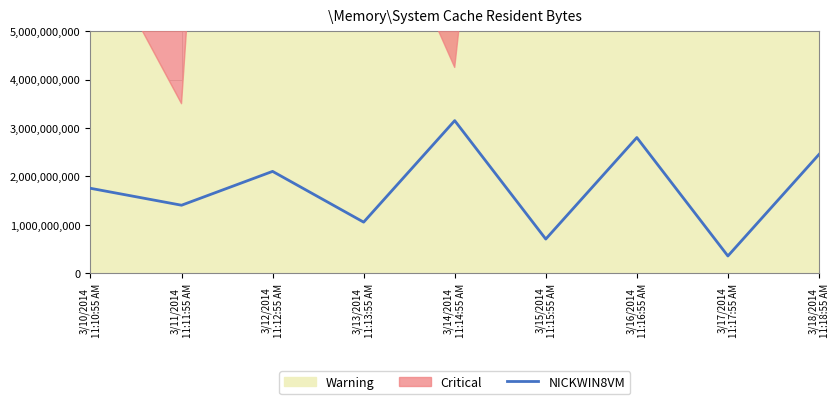

How many lines are shown in the chart?

1